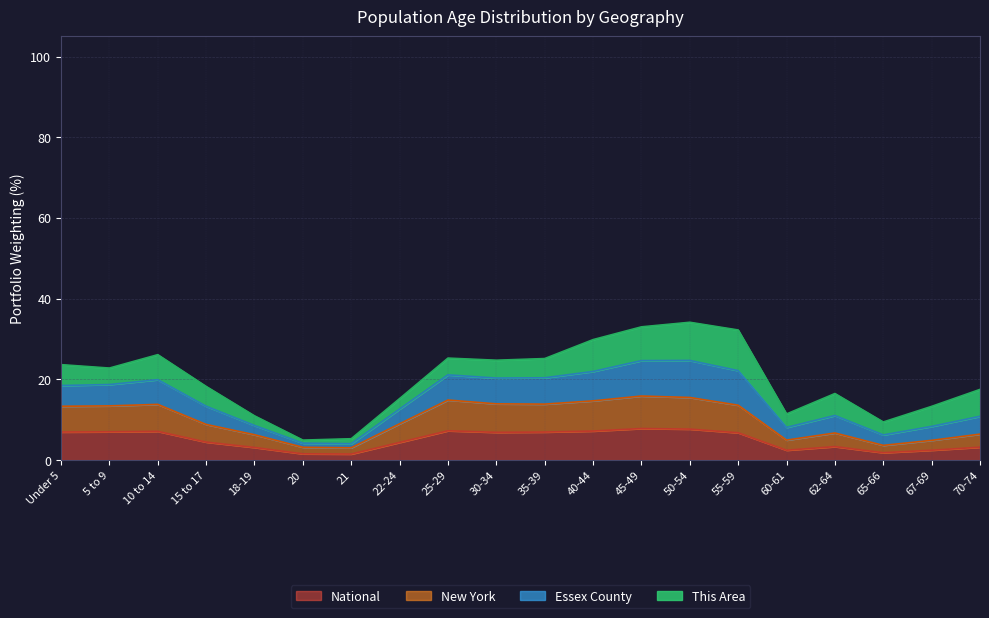

In National, how many points are higher than both neighbors (excluding endpoints)?

4